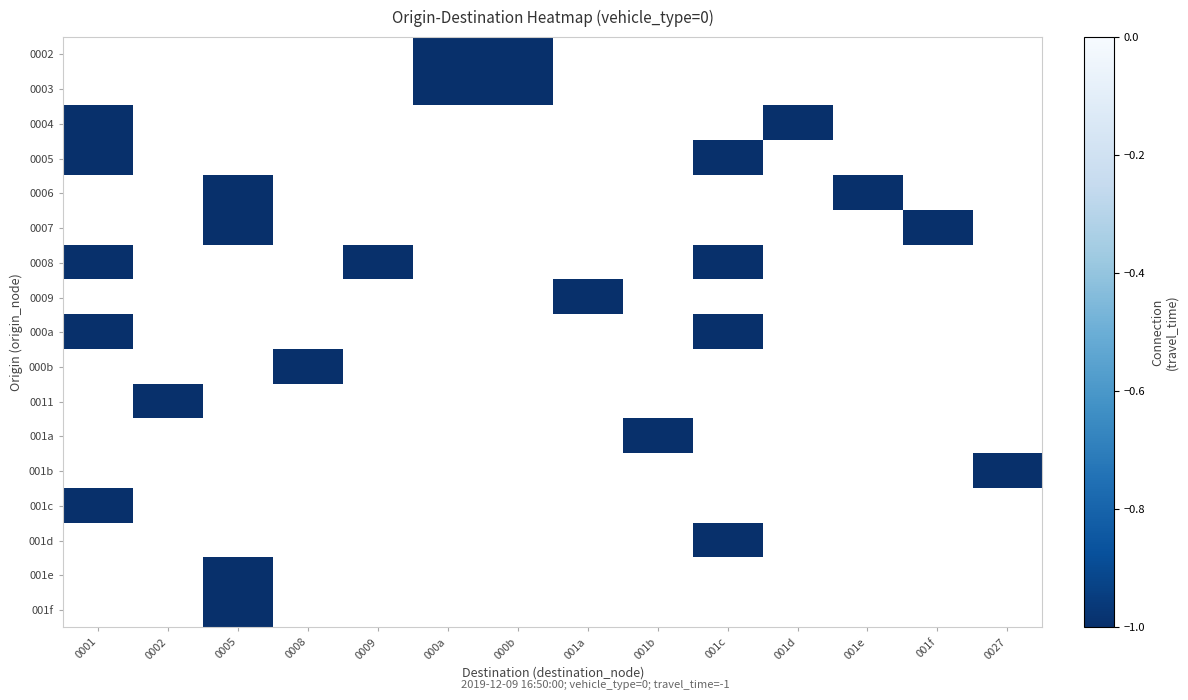

Is it true that 0004 equals -1.5 at 0001?

False